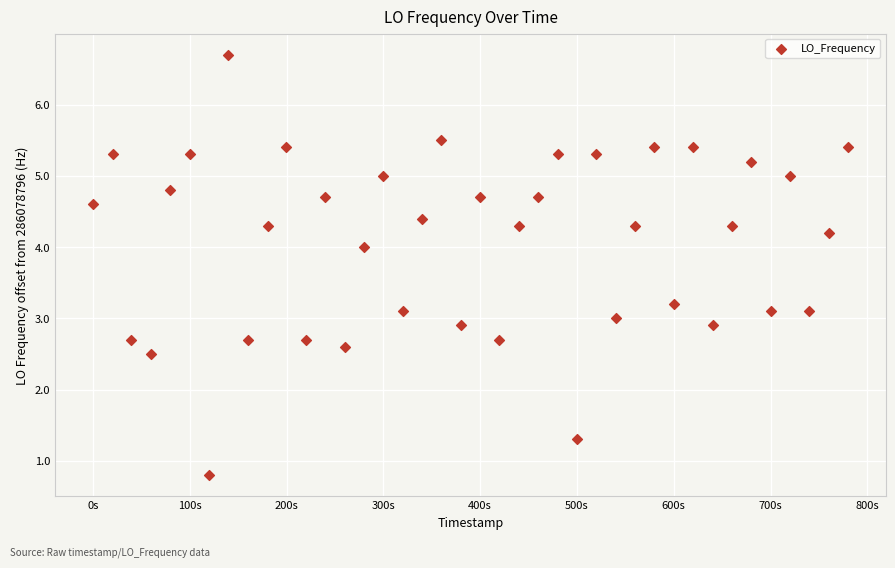

What is the range of Y values (max minus min)?

5.9